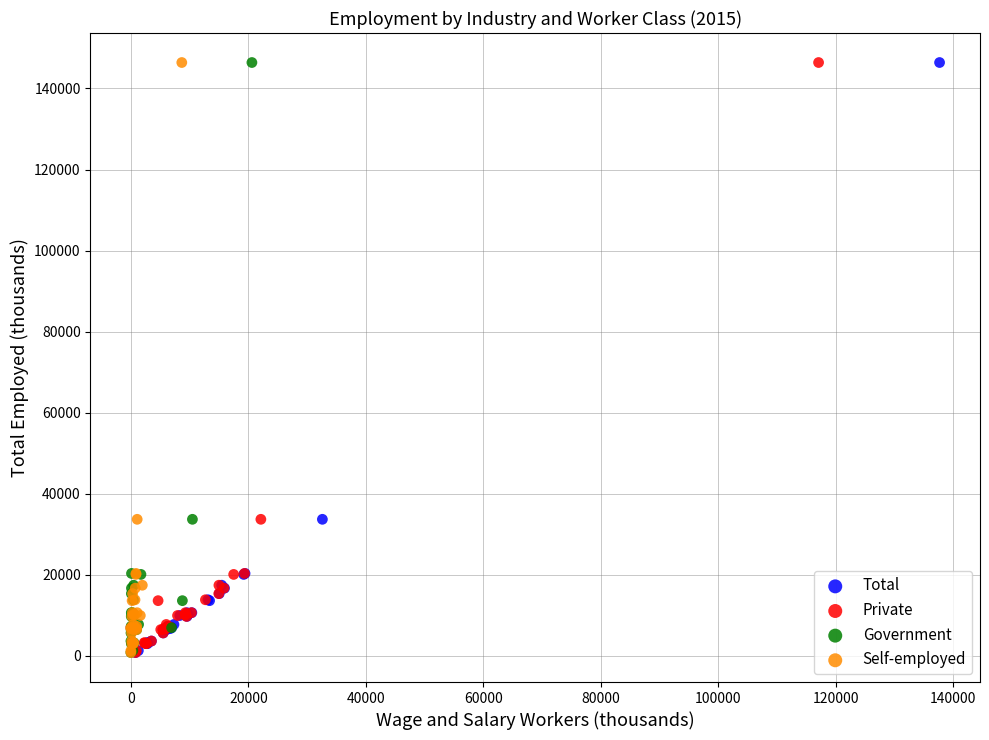

What are all the series names shown in the legend?

Total, Private, Government, Self-employed